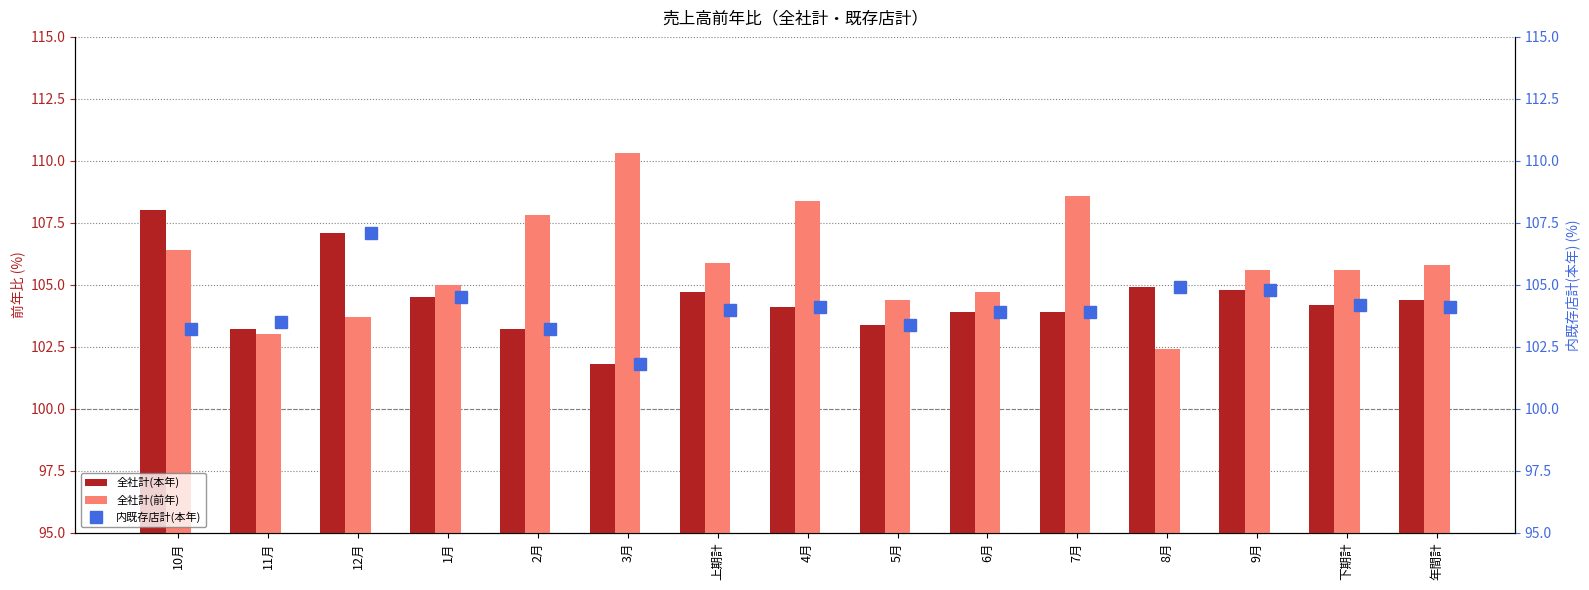

At which label is 全社計(前年) closest to 106?

上期計